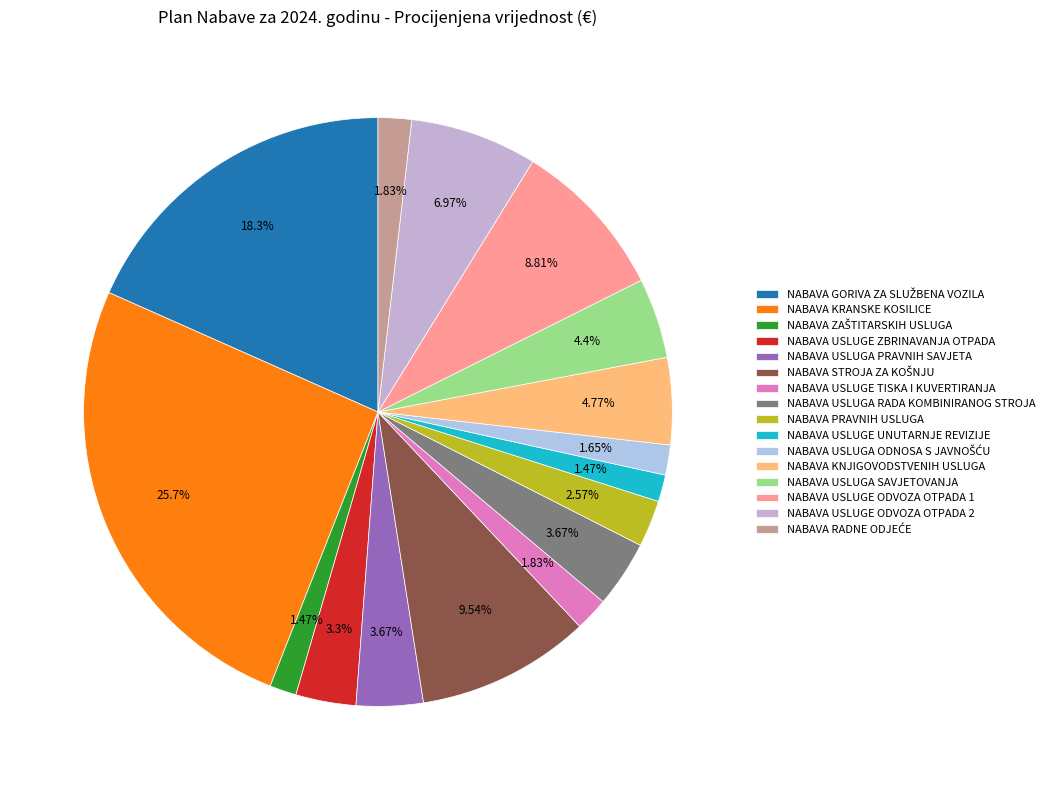

To the nearest percent, what is the difference between the NABAVA USLUGE UNUTARNJE REVIZIJE and NABAVA STROJA ZA KOŠNJU slice percentages?

8%